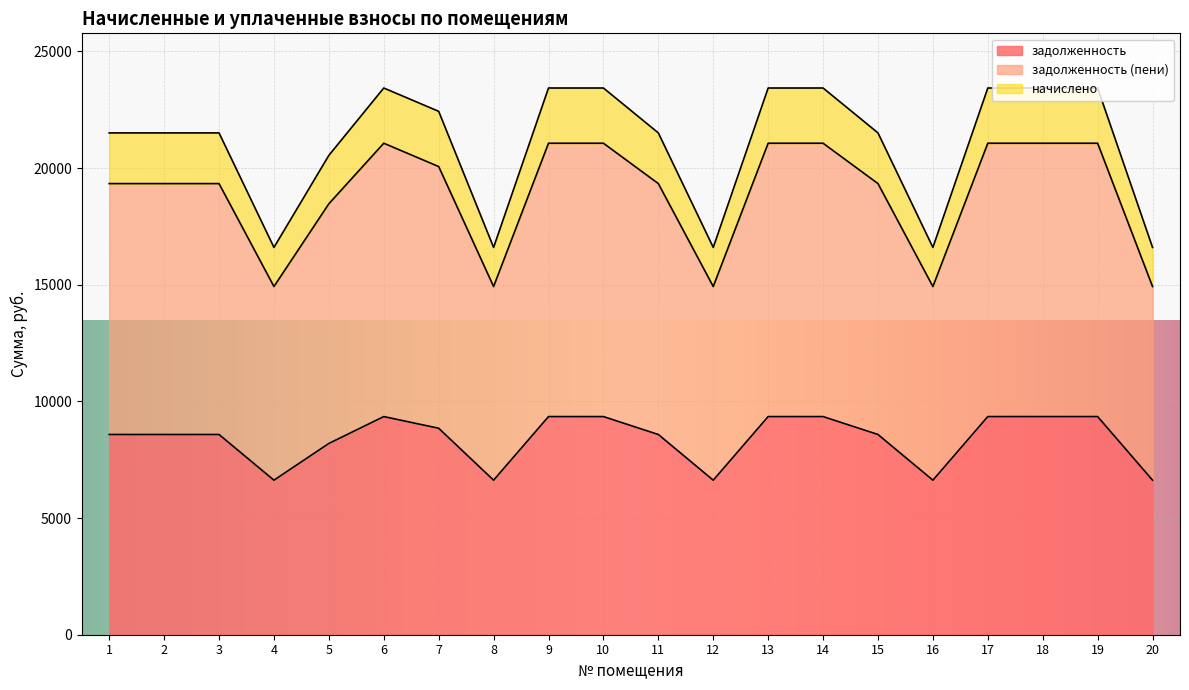

The value of начислено at 5 is 3974.3. True or false?

False